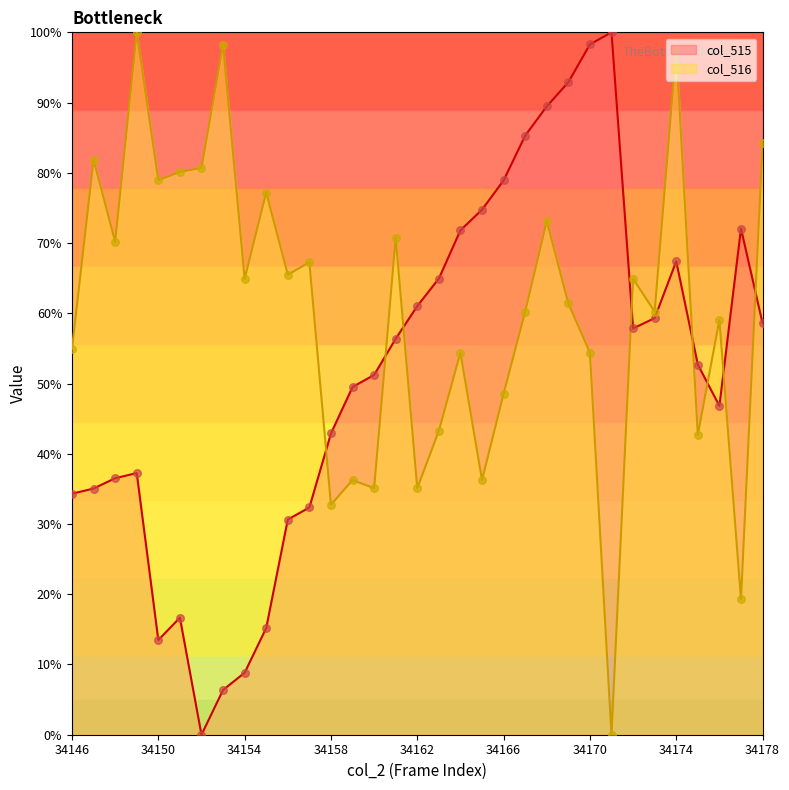

Which series reaches the minimum Y coordinate?

col_515